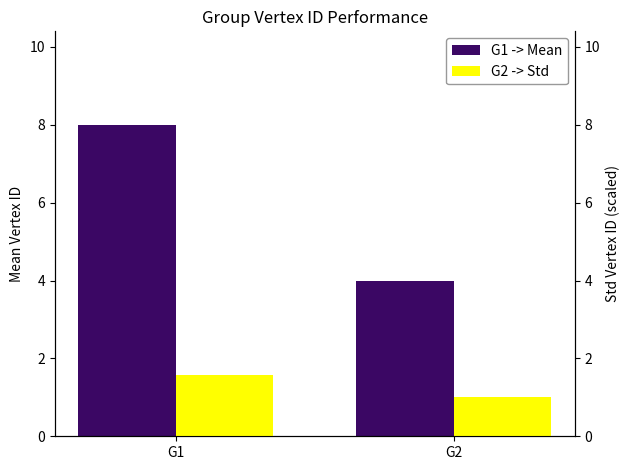

What is the difference between the maximum and minimum values in the G2 -> Std series?

0.6